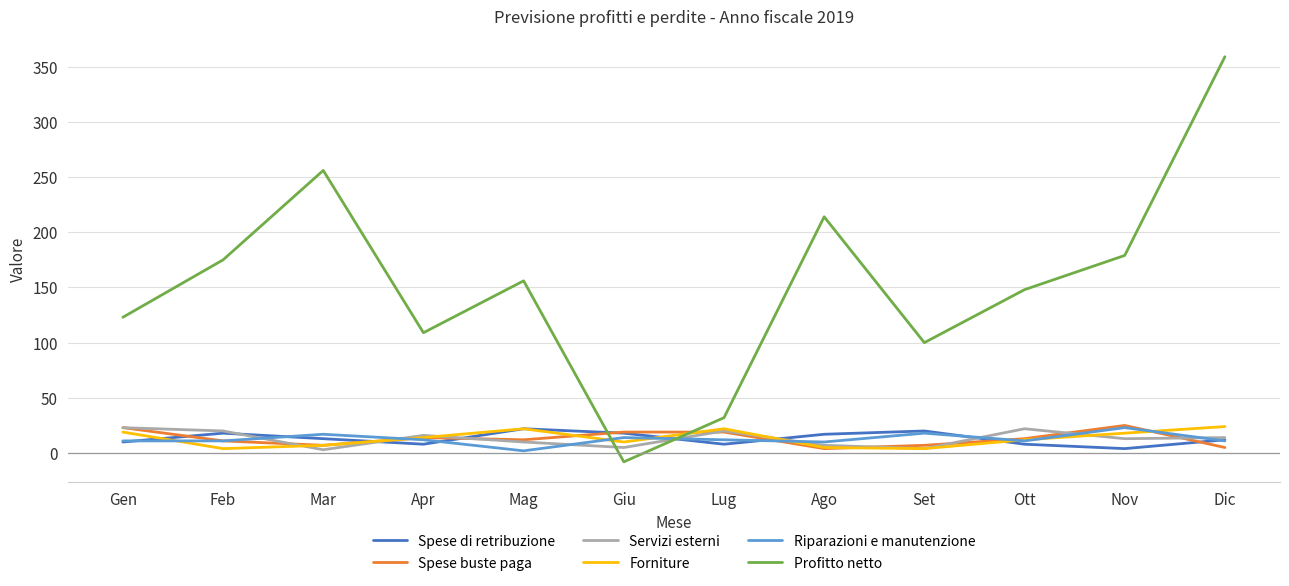

Is it true that Riparazioni e manutenzione equals 23 at Nov?

True